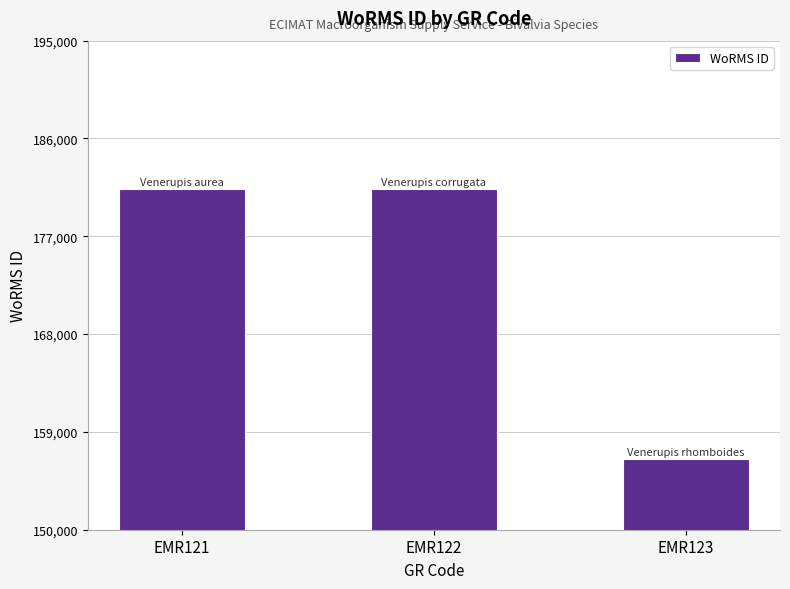

How many values are below 181362?

1